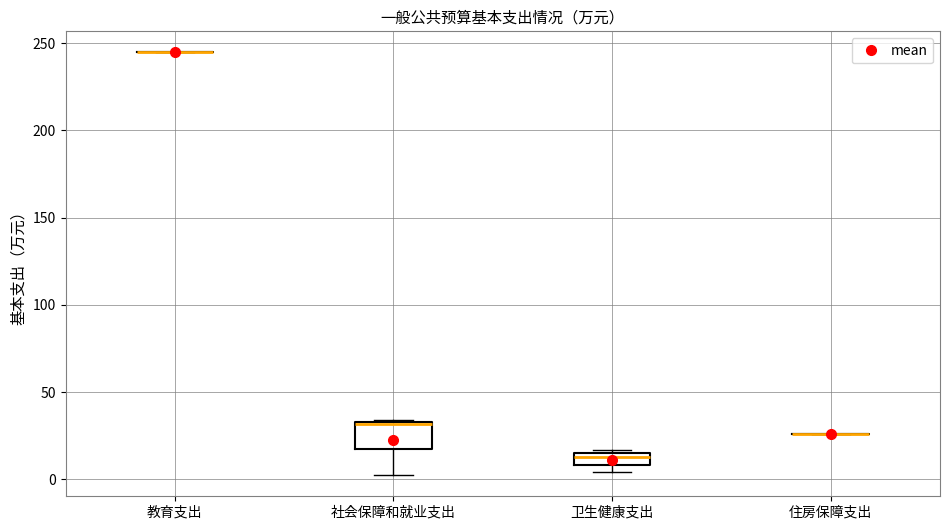

Comparing the boxes themselves (not the whiskers), which one is the tallest?

社会保障和就业支出